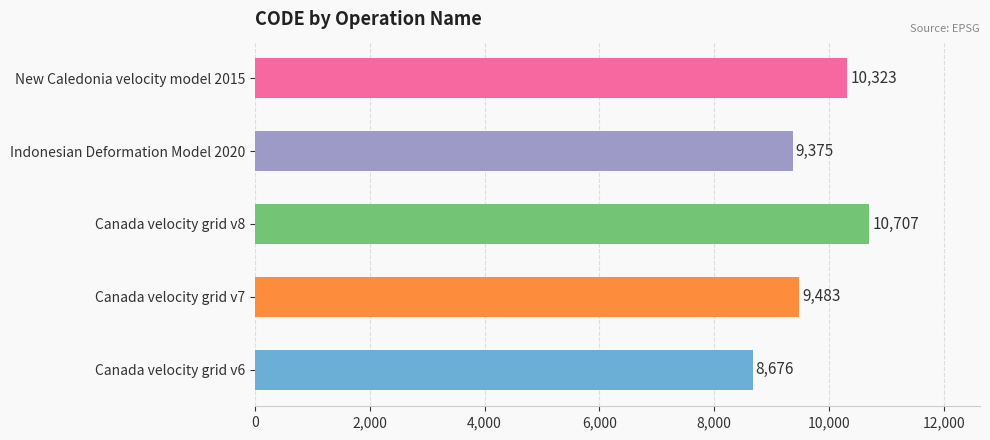

Reading top to bottom, transcribe all the data shown in this chart.

10323	9375	10707	9483	8676